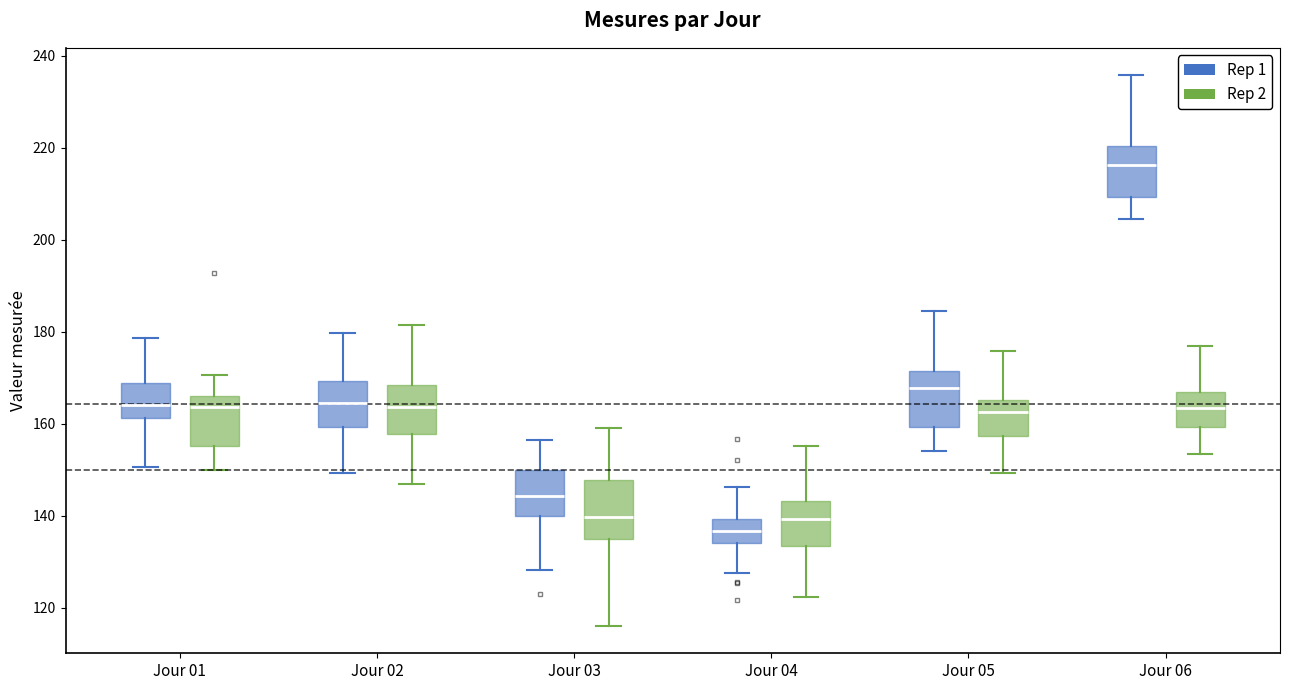

Reading left to right, read every box against the y-axis: the position of its median line, the range the box covers, and the ends of its whiskers. The values are not printed on the chart, so give them approximately, as read against the axis.

Jour 01 (Rep 1): median 164, box 162 to 168, whiskers 150 to 178
Jour 01 (Rep 2): median 164, box 156 to 166, whiskers 150 to 170
Jour 02 (Rep 1): median 164, box 160 to 170, whiskers 150 to 180
Jour 02 (Rep 2): median 164, box 158 to 168, whiskers 146 to 182
Jour 03 (Rep 1): median 144, box 140 to 150, whiskers 128 to 156
Jour 03 (Rep 2): median 140, box 134 to 148, whiskers 116 to 158
Jour 04 (Rep 1): median 136, box 134 to 140, whiskers 128 to 146
Jour 04 (Rep 2): median 140, box 134 to 144, whiskers 122 to 156
Jour 05 (Rep 1): median 168, box 160 to 172, whiskers 154 to 184
Jour 05 (Rep 2): median 162, box 158 to 166, whiskers 150 to 176
Jour 06 (Rep 1): median 216, box 210 to 220, whiskers 204 to 236
Jour 06 (Rep 2): median 164, box 160 to 166, whiskers 154 to 176